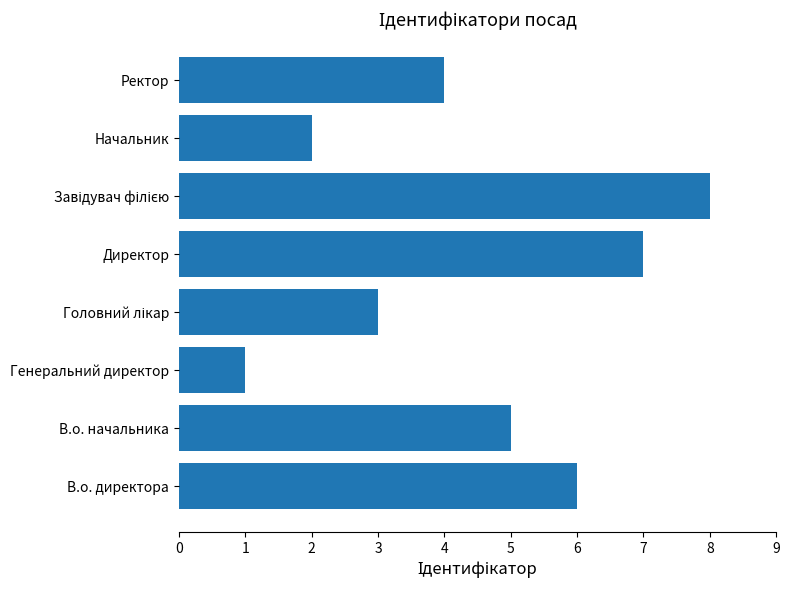

True or false: the data shows 4 at Ректор.

True